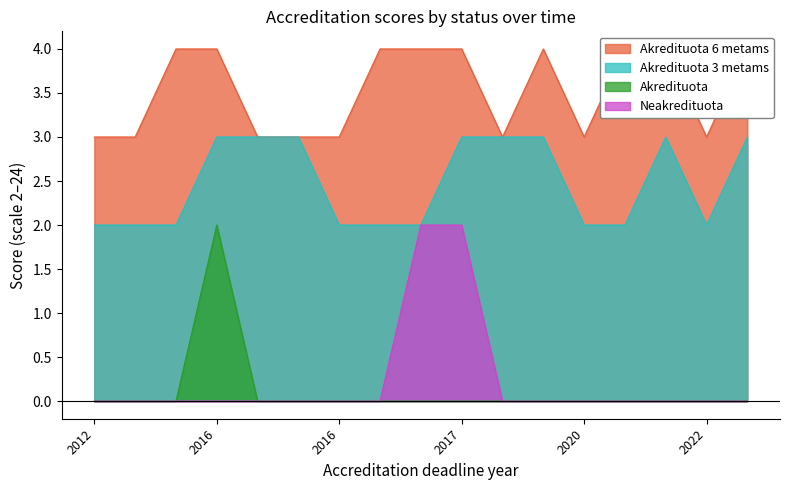

List the series in order of their peak value, highest first.

Akredituota 6 metams, Akredituota 3 metams, Akredituota, Neakredituota